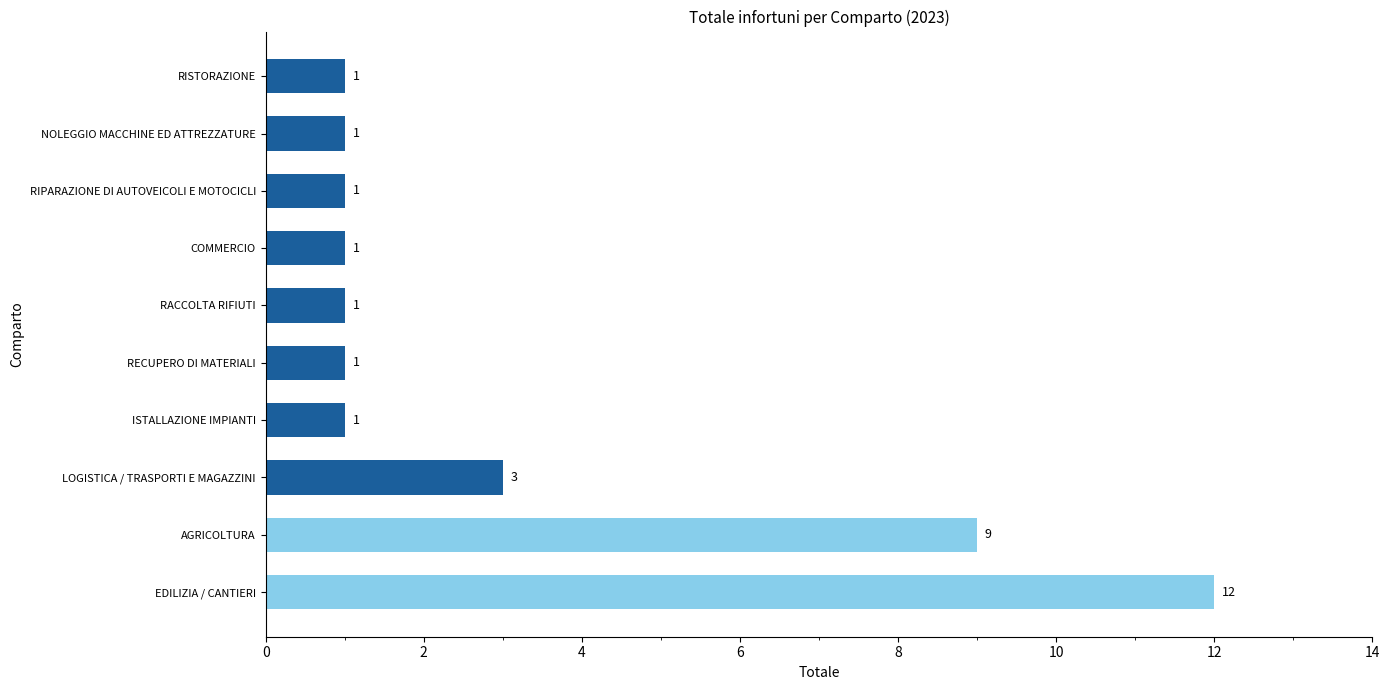

Read the value at AGRICOLTURA, to the nearest 10.

10